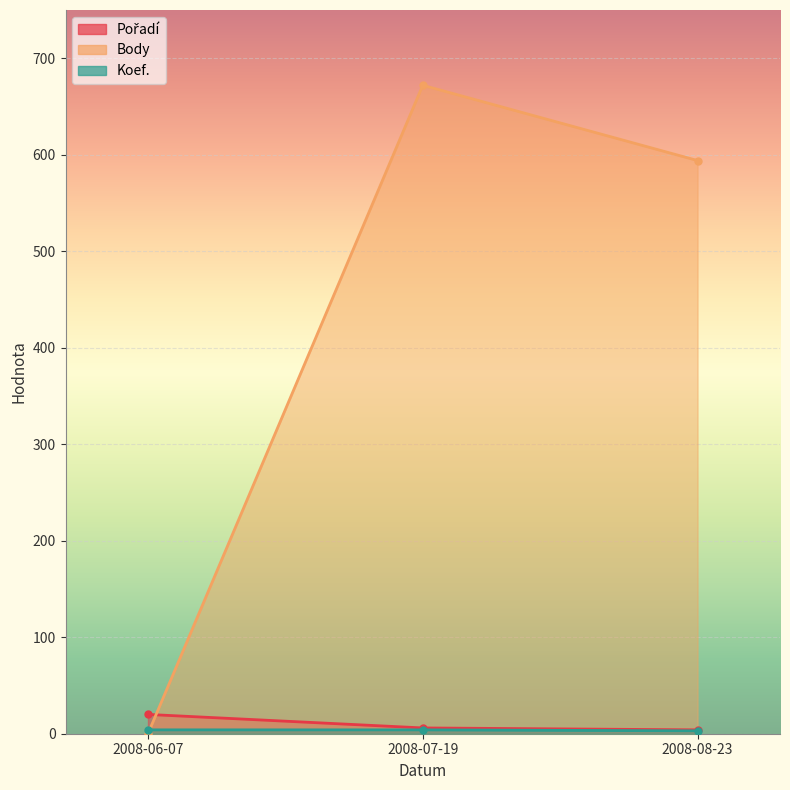

What value does the Koef. series have at 2008-08-23?

3